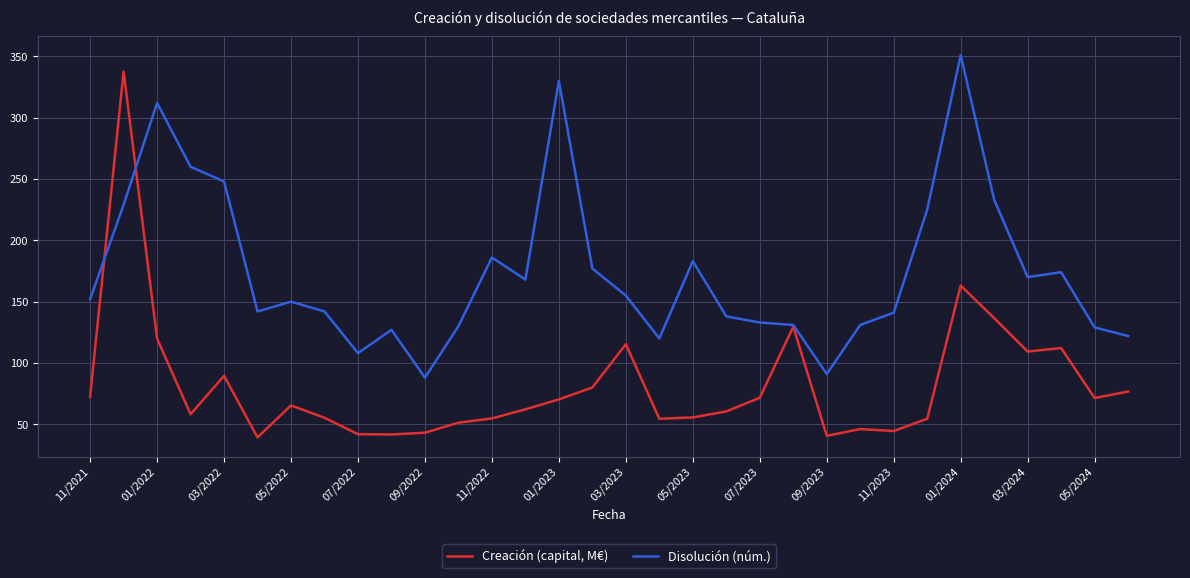

Which series has the largest total across all categories?

Disolución (núm.)